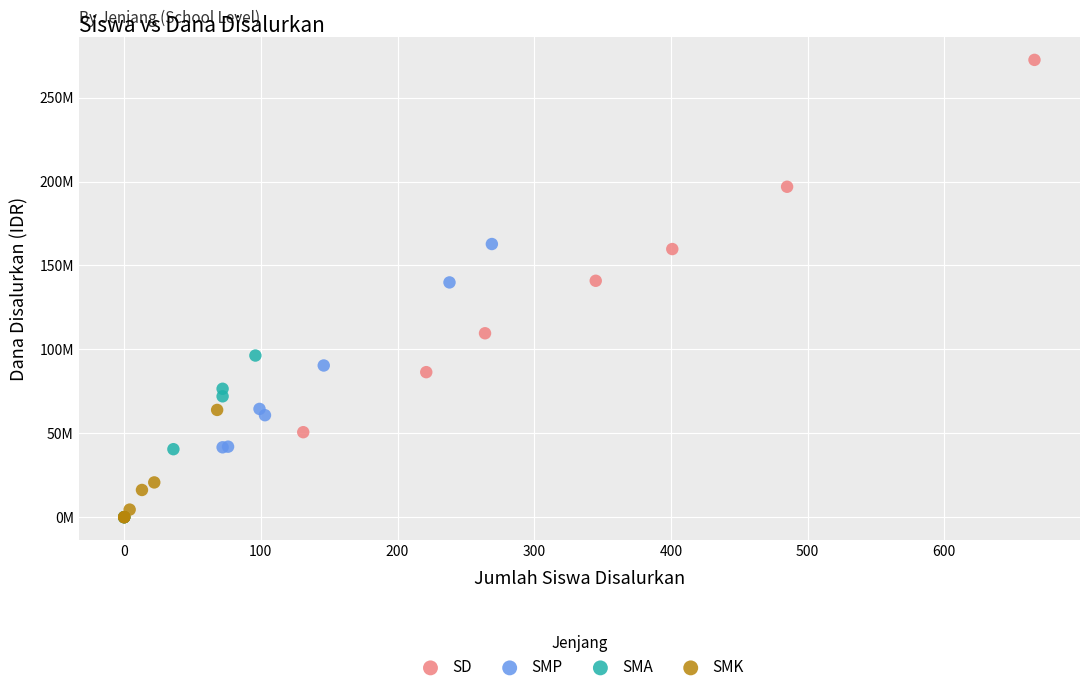

What are all the series names shown in the legend?

SD, SMP, SMA, SMK